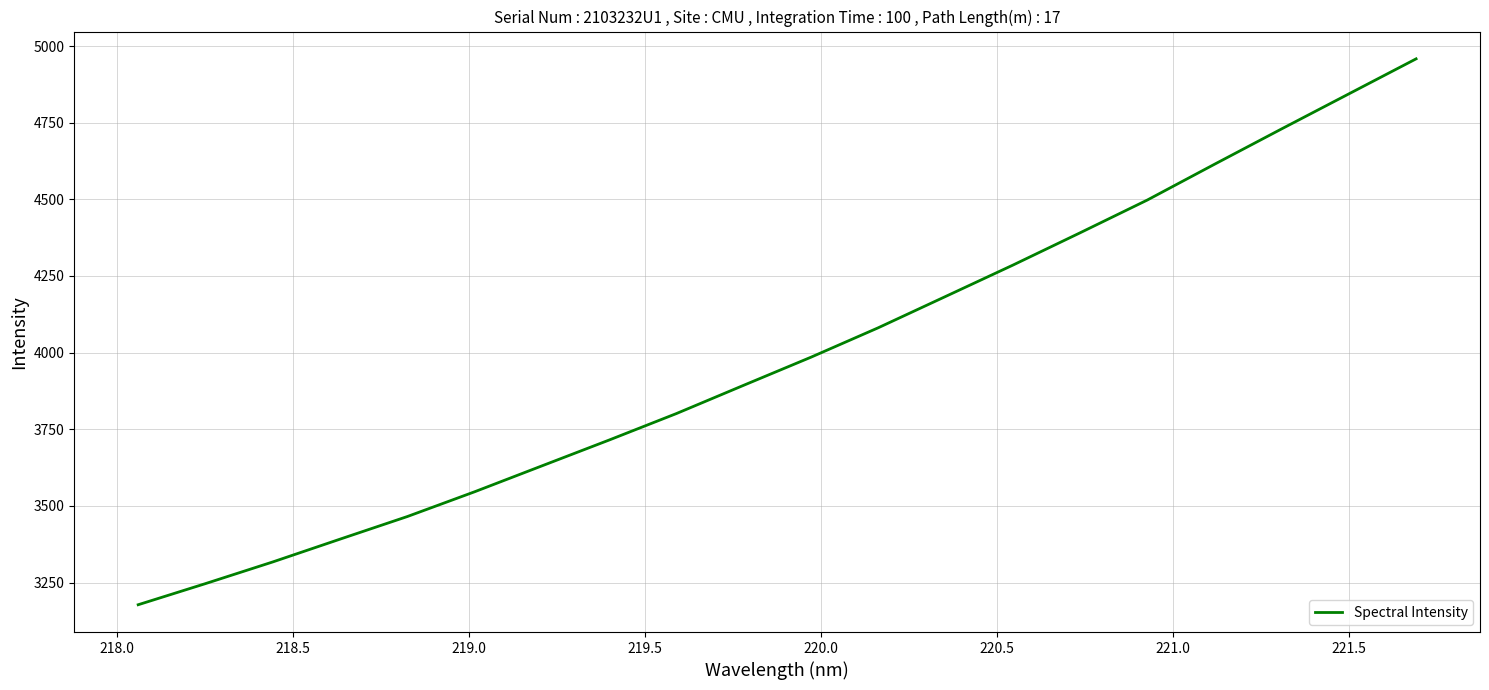

What is the difference between the maximum and minimum values?

1780.6